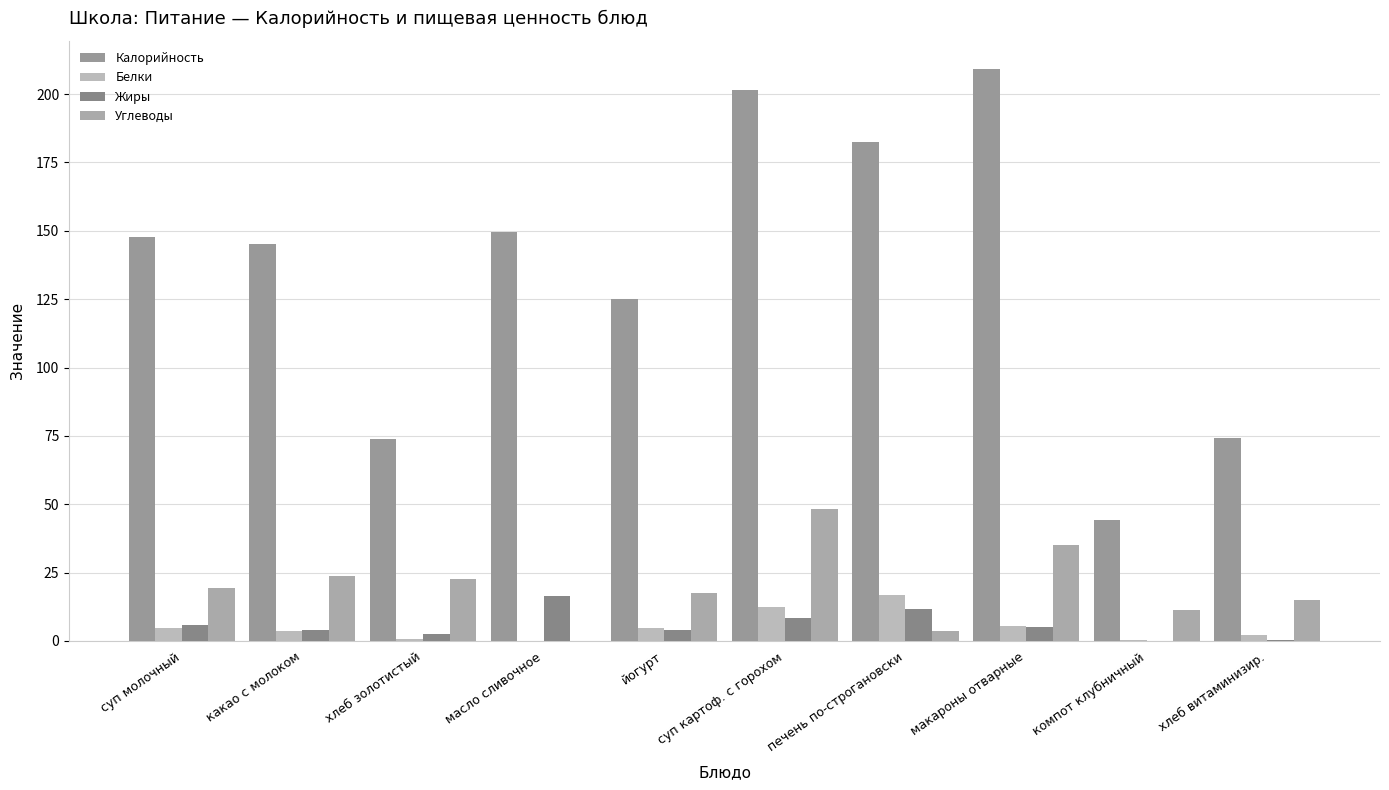

What is the difference between the maximum and second lowest values in the Жиры series?

16.2